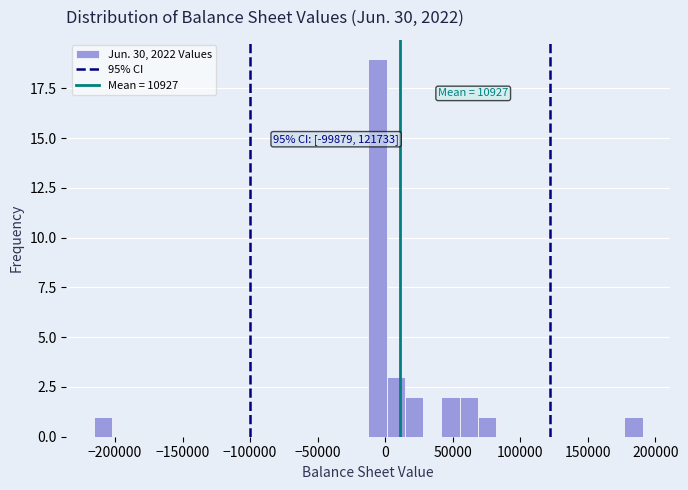

Read against the x-axis, roughly where is the centre of the tallest bar?

-5000